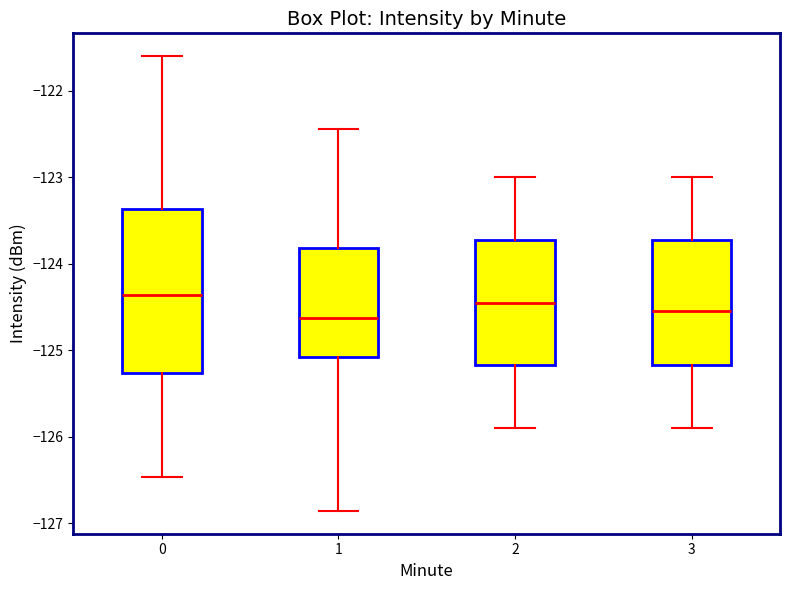

Which box is the tallest, from its lower edge to its upper edge?

0